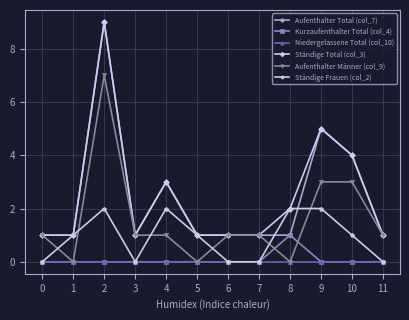

Is it true that Ständige Frauen (col_2) equals 1 at 5?

True